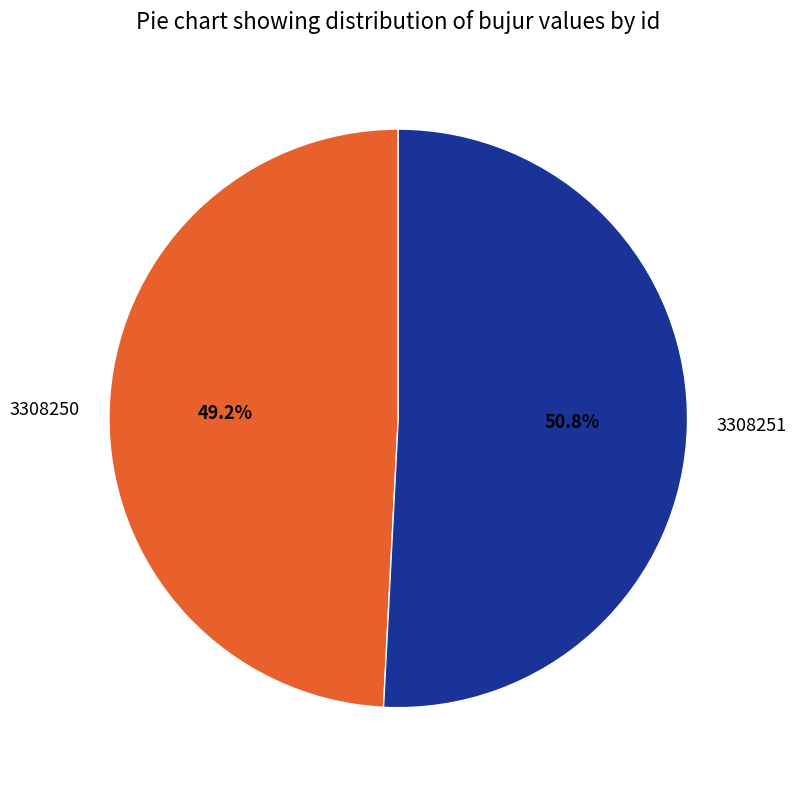

What portion of the pie excludes 3308250?

50.8%